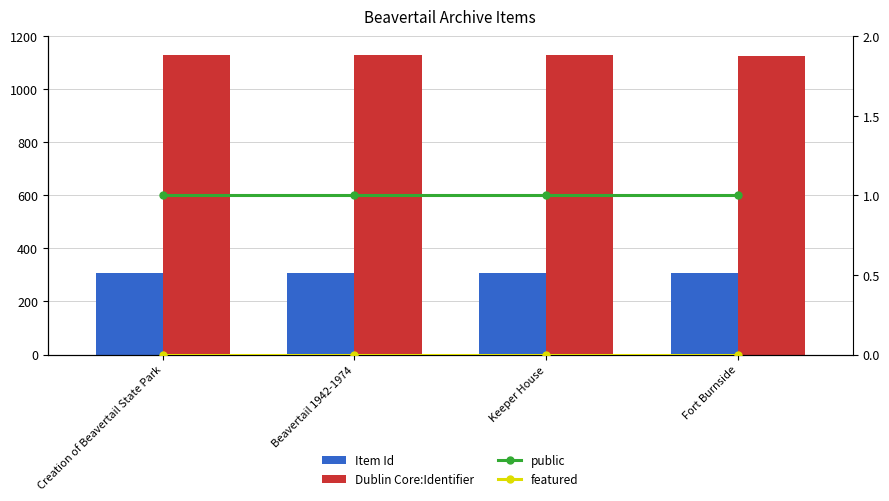

The value of public at Fort Burnside is 1. True or false?

True